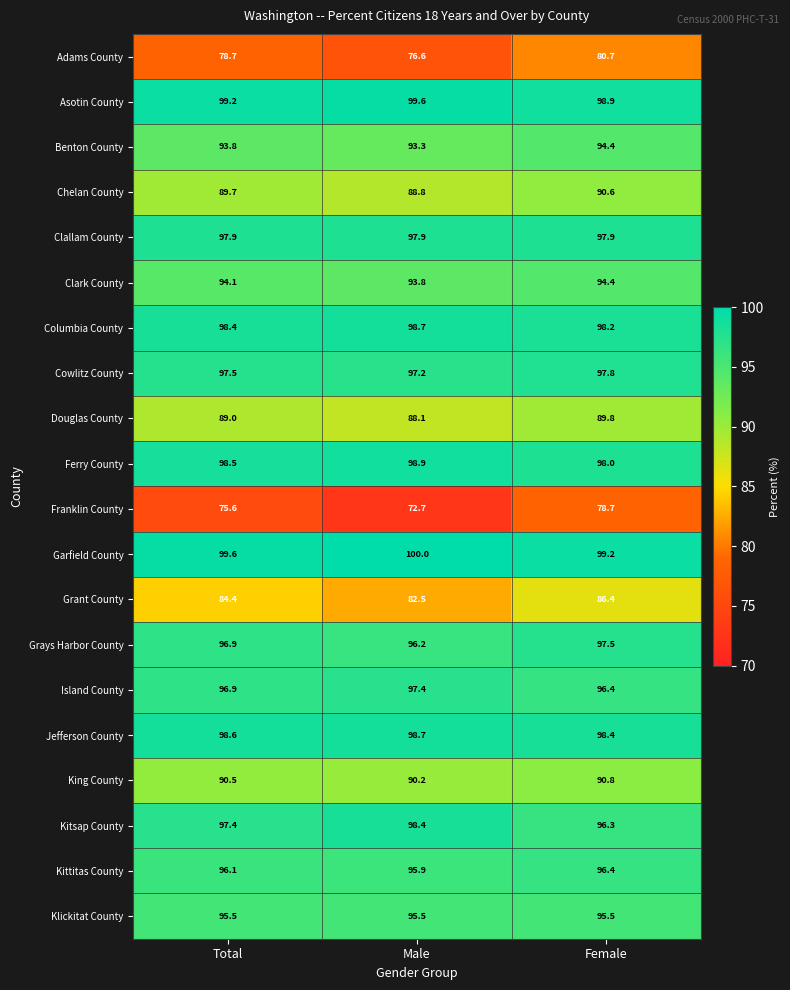

What is the difference between the Kitsap County values at Female and Male?

2.1